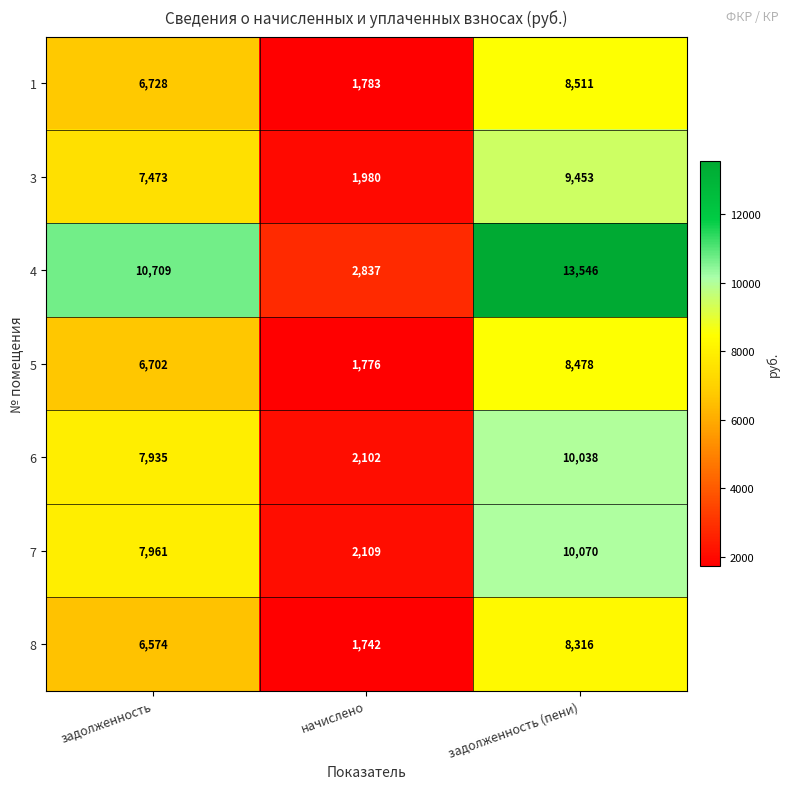

What is the difference between the highest and lowest values at задолженность?

4135